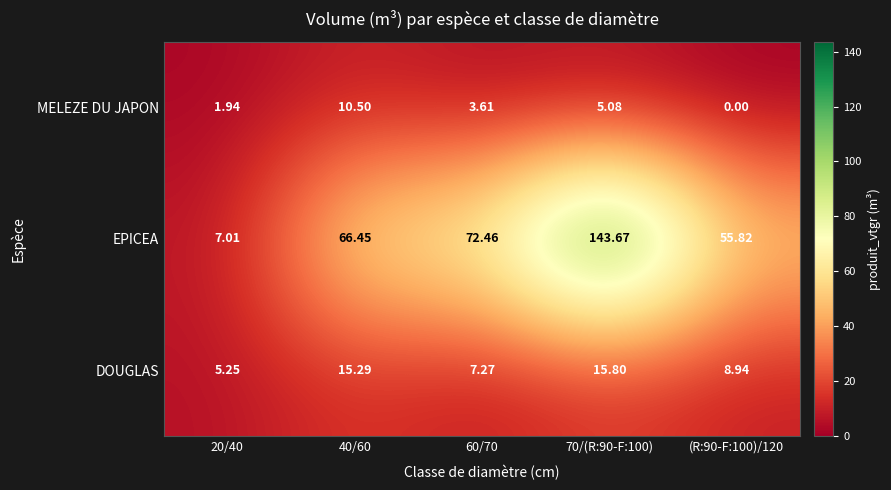

Rank the series by their maximum value, from lowest to highest.

MELEZE DU JAPON, DOUGLAS, EPICEA